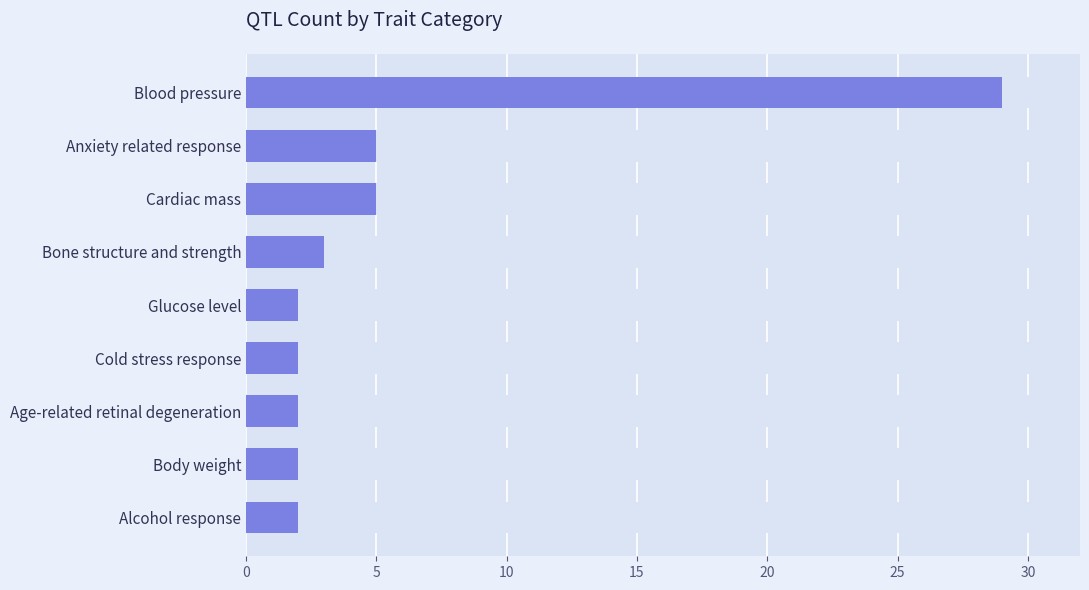

How many bars are there in total?

9